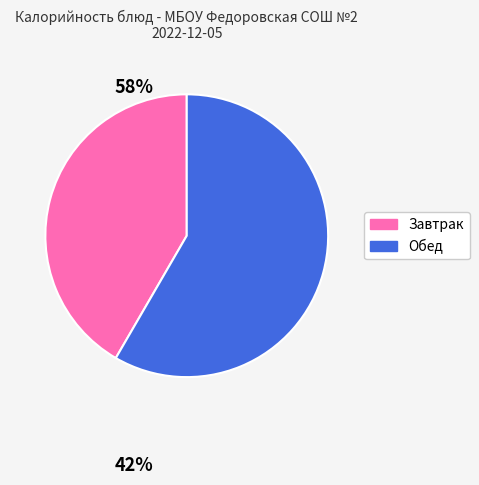

Do Обед and Завтрак together represent more than half of the pie?

Yes